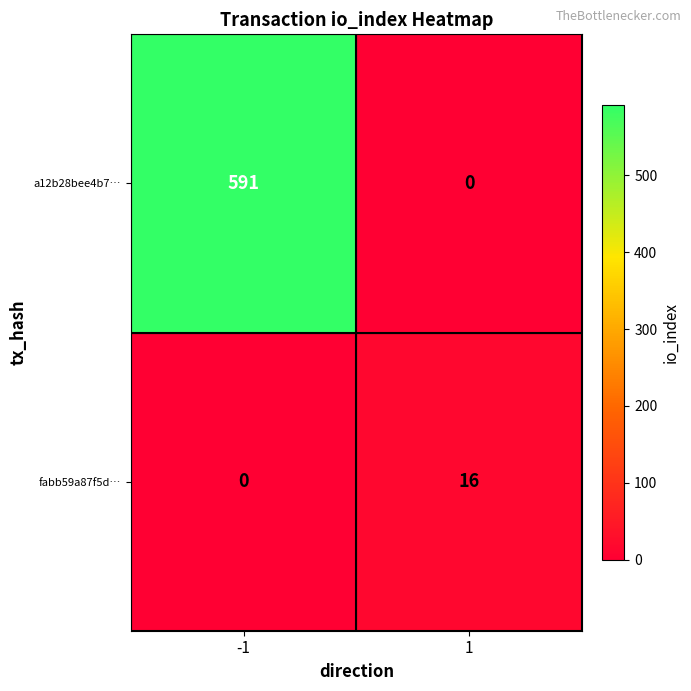

Rank the series at 1 from highest to lowest value.

fabb59a87f5d…, a12b28bee4b7…